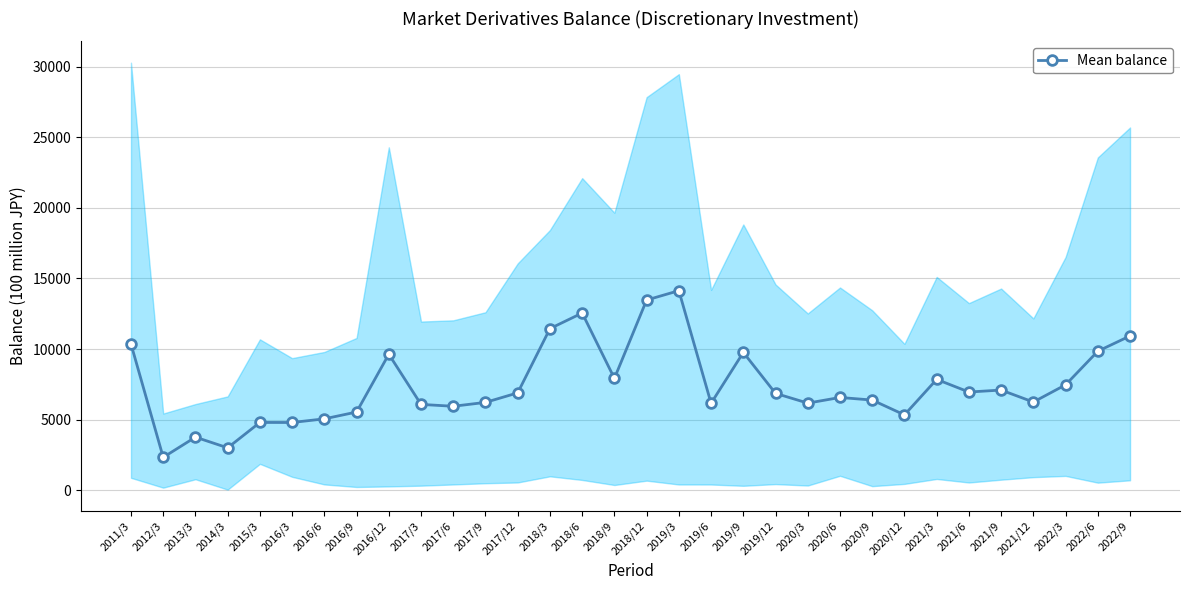

How many lines are shown in the chart?

1